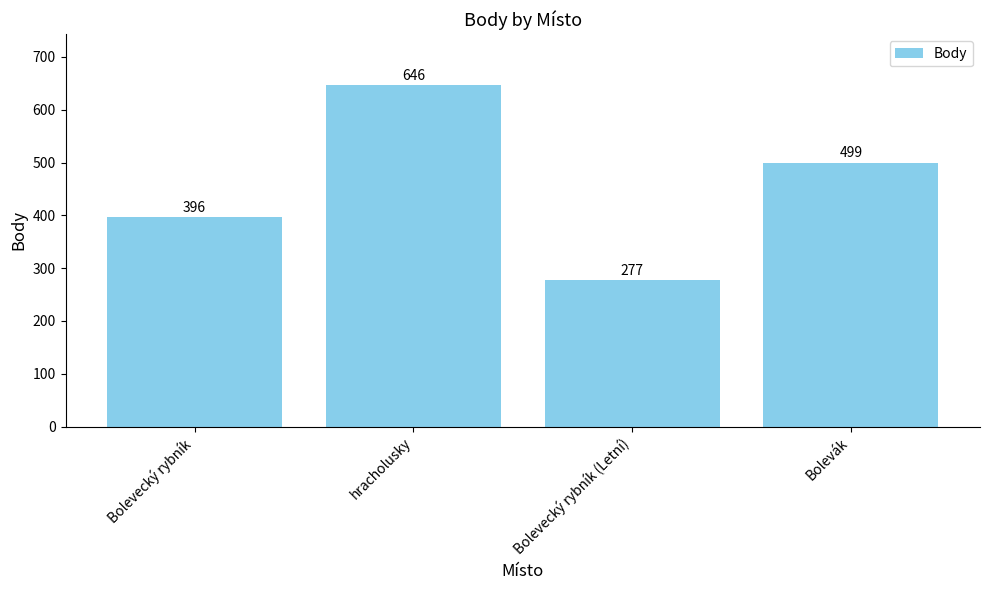

Is it true that the value at Bolevecký rybník (Letní) is 162?

False